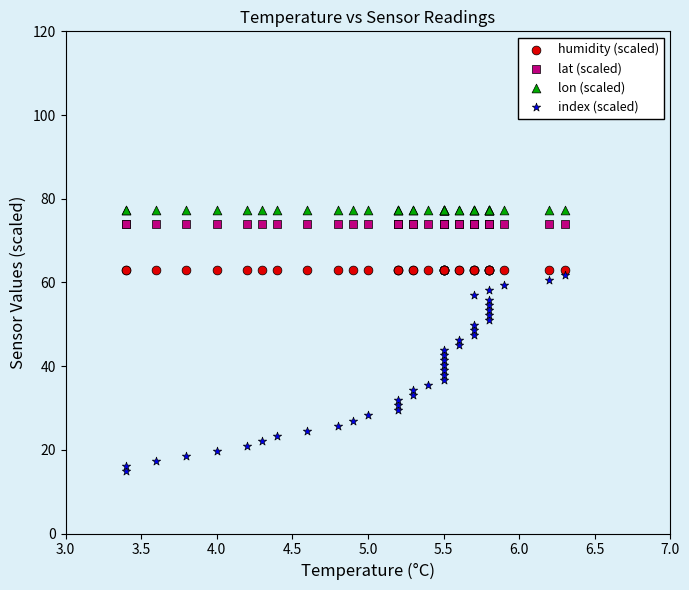

Which series reaches the maximum Y coordinate?

lon (scaled)